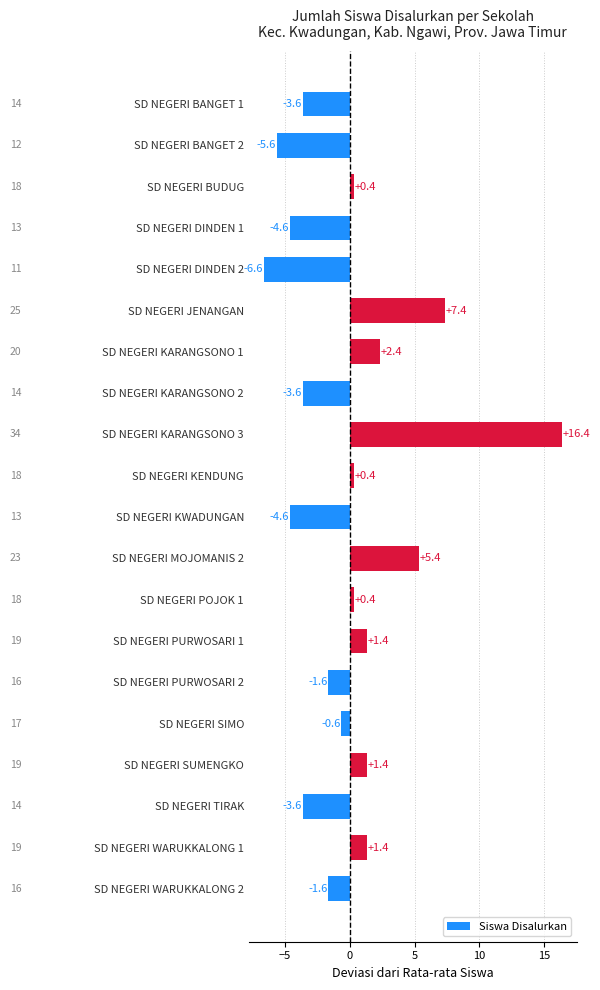

Between SD NEGERI JENANGAN and SD NEGERI BUDUG, which is larger?

SD NEGERI JENANGAN